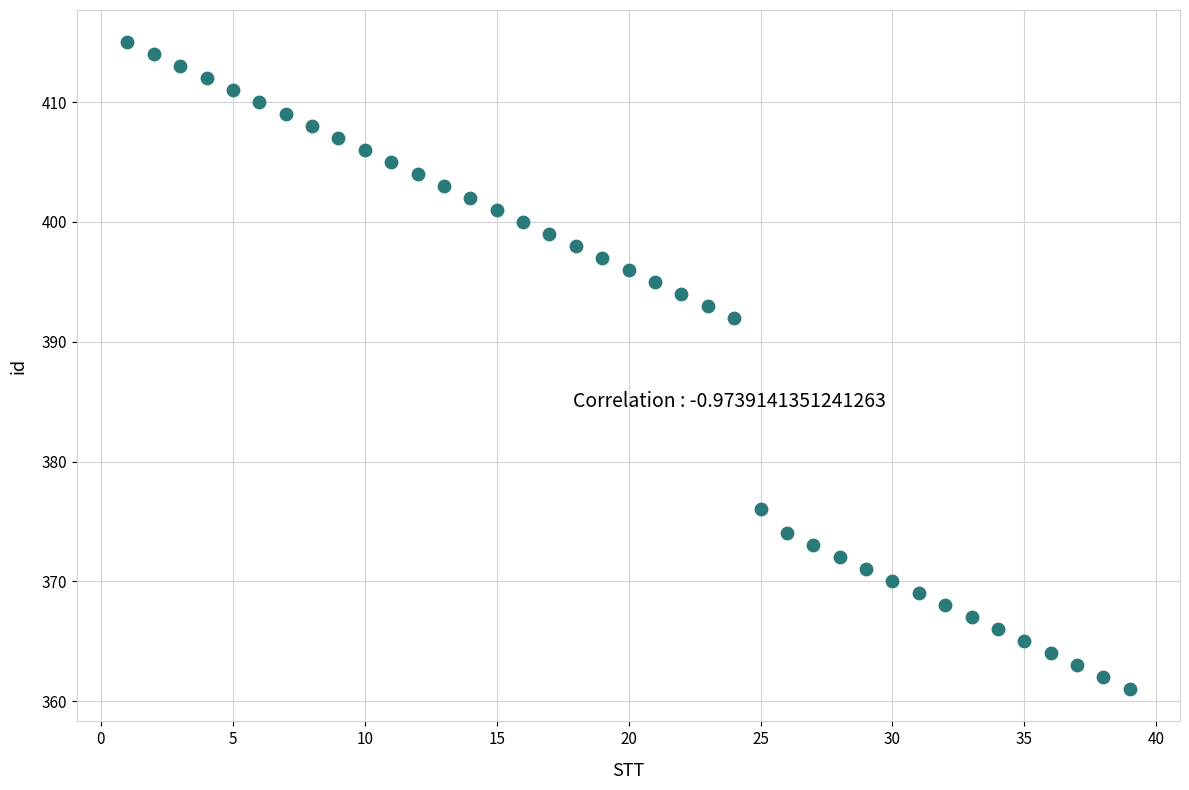

What is the range of X values (max minus min)?

38